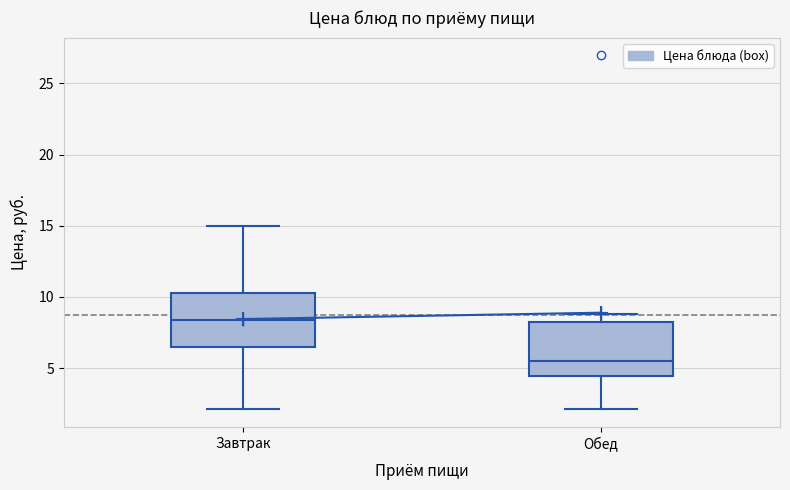

Reading left to right, read every box against the y-axis: the position of its median line, the range the box covers, and the ends of its whiskers. The values are not printed on the chart, so give them approximately, as read against the axis.

Завтрак: median 8.5, box 6.5 to 10.5, whiskers 2.0 to 15.0
Обед: median 5.5, box 4.5 to 8.0, whiskers 2.0 to 9.0